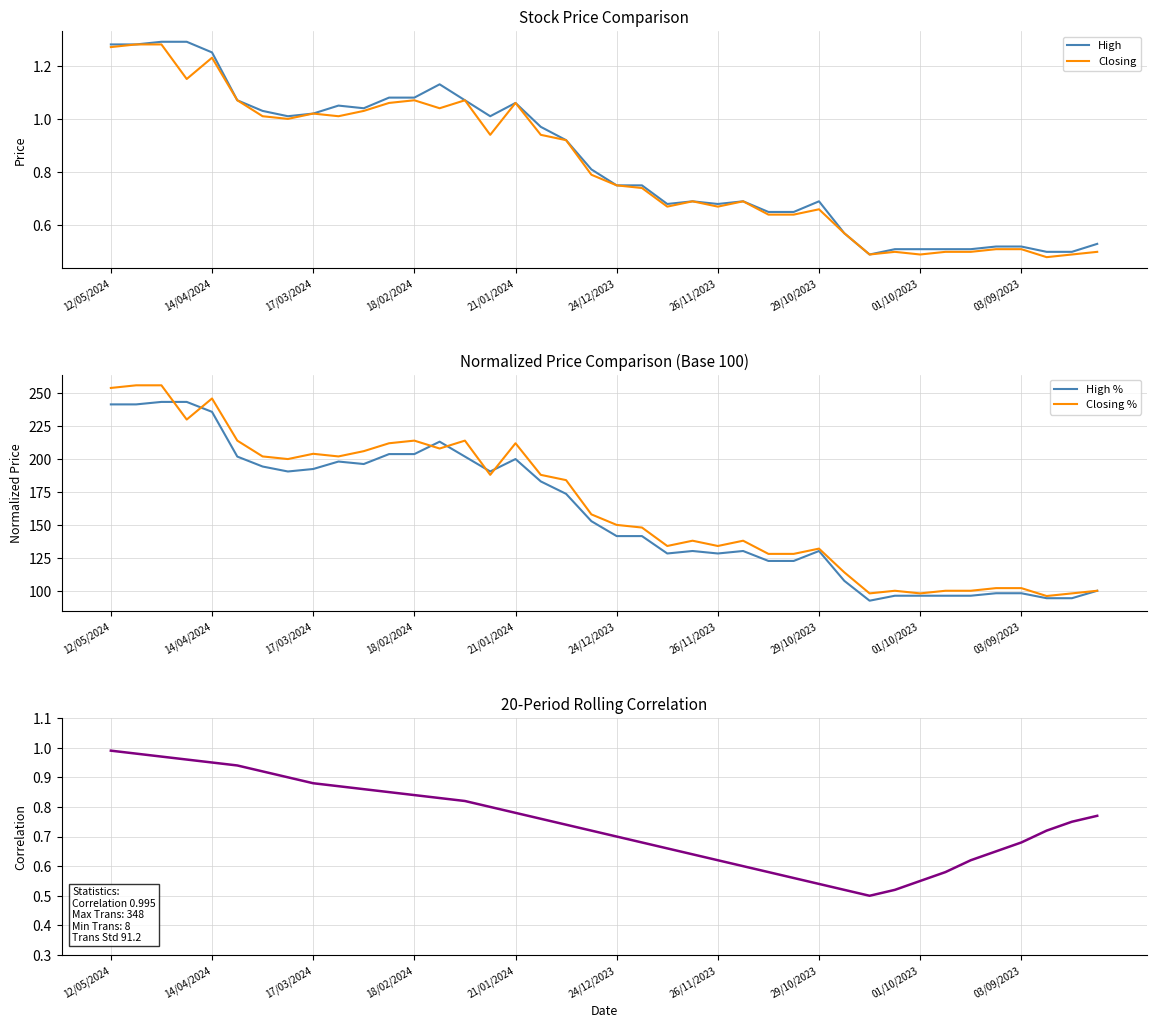

What is the highest value of the High % series?

243.4